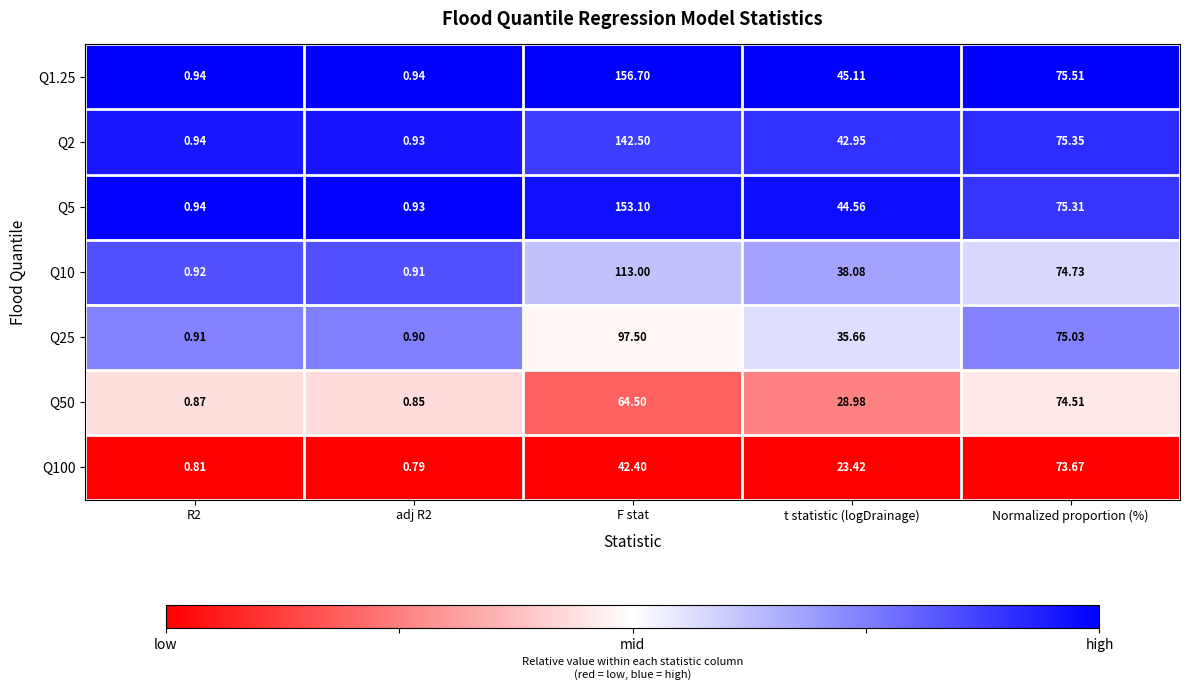

Which category has the highest value in the Q100 series?

Normalized proportion (%)